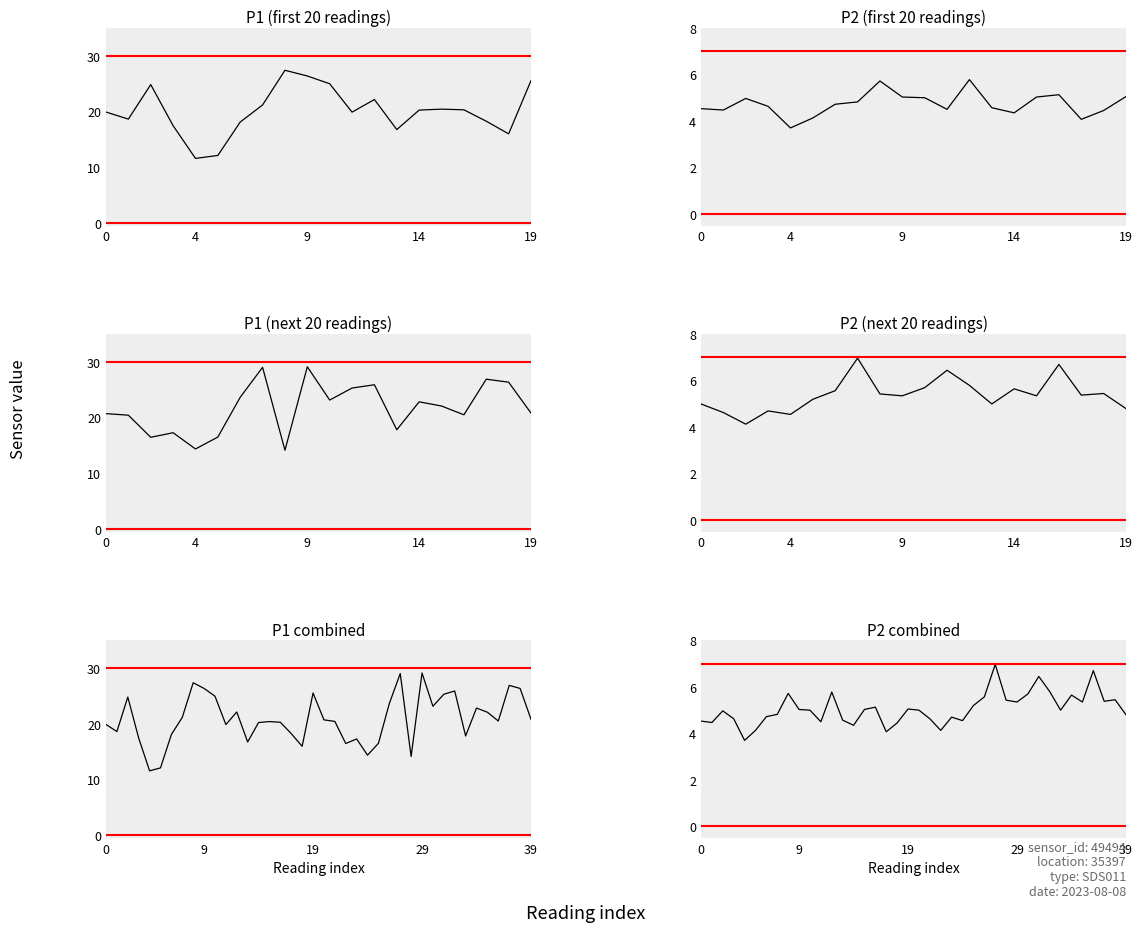

What is the spread (max minus min) of values at 08:00?

15.2